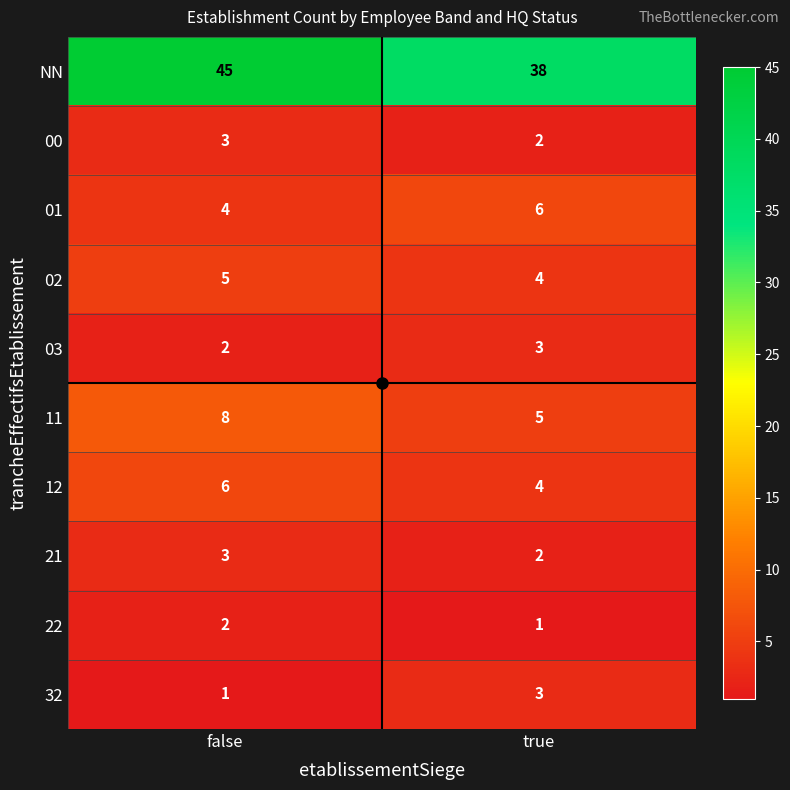

What is the highest value of the NN series?

45